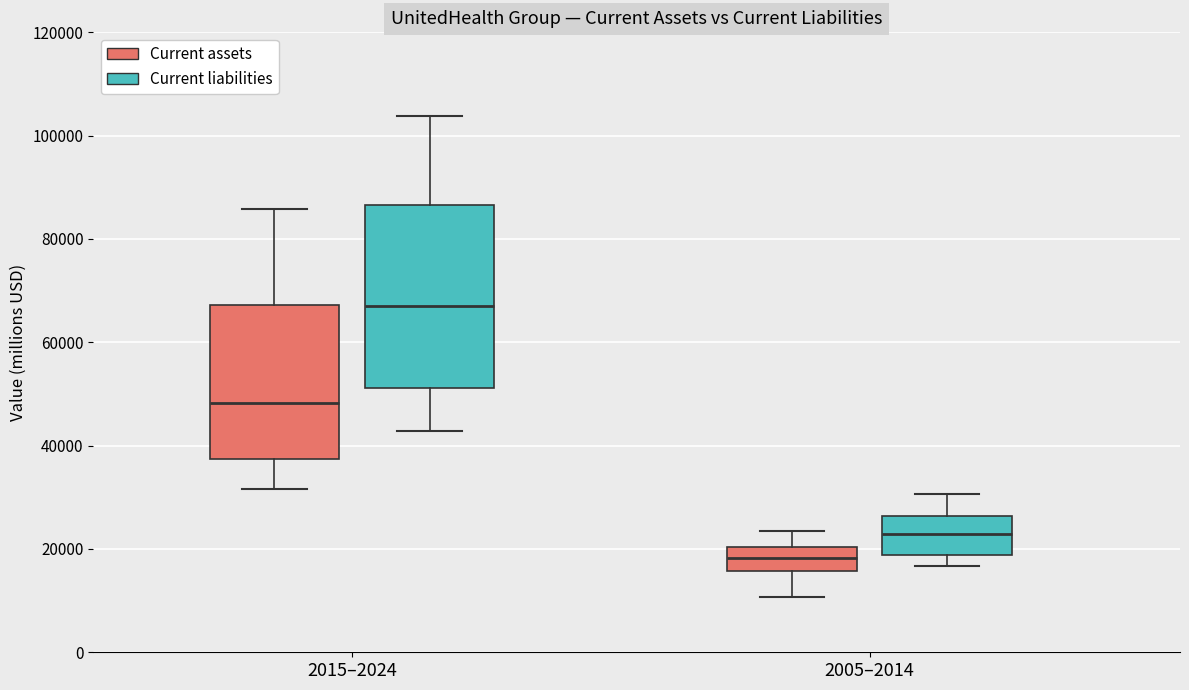

Which box has the lowest median line?

2005–2014 (Current assets)